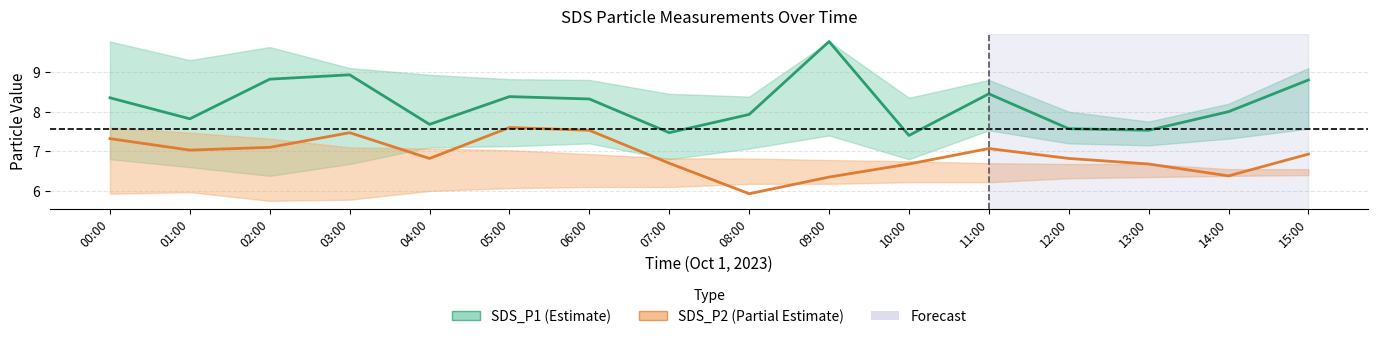

Reading left to right, extract all data points from this chart.

SDS_P1: 8.3	7.8	8.8	8.9	7.7	8.4	8.3	7.5	7.9	9.8	7.4	8.4	7.6	7.5	8.0	8.8
SDS_P2: 7.3	7.0	7.1	7.5	6.8	7.6	7.5	6.7	5.9	6.3	6.7	7.1	6.8	6.7	6.4	6.9